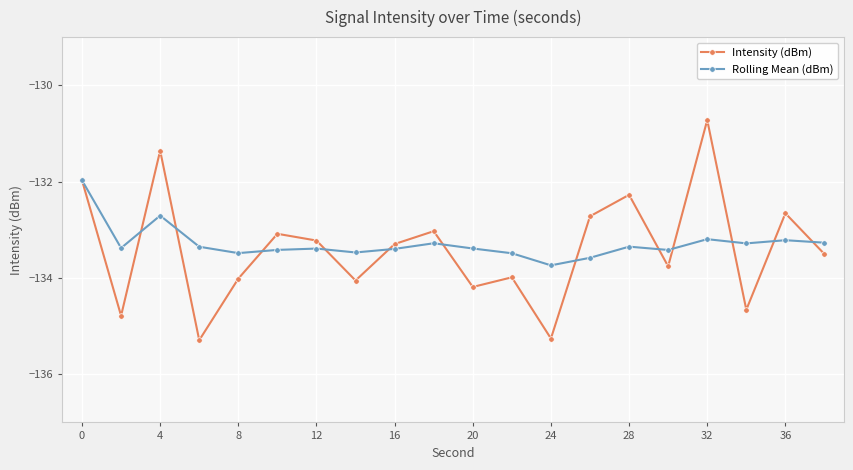

Which series has the widest spread of values?

Intensity (dBm)